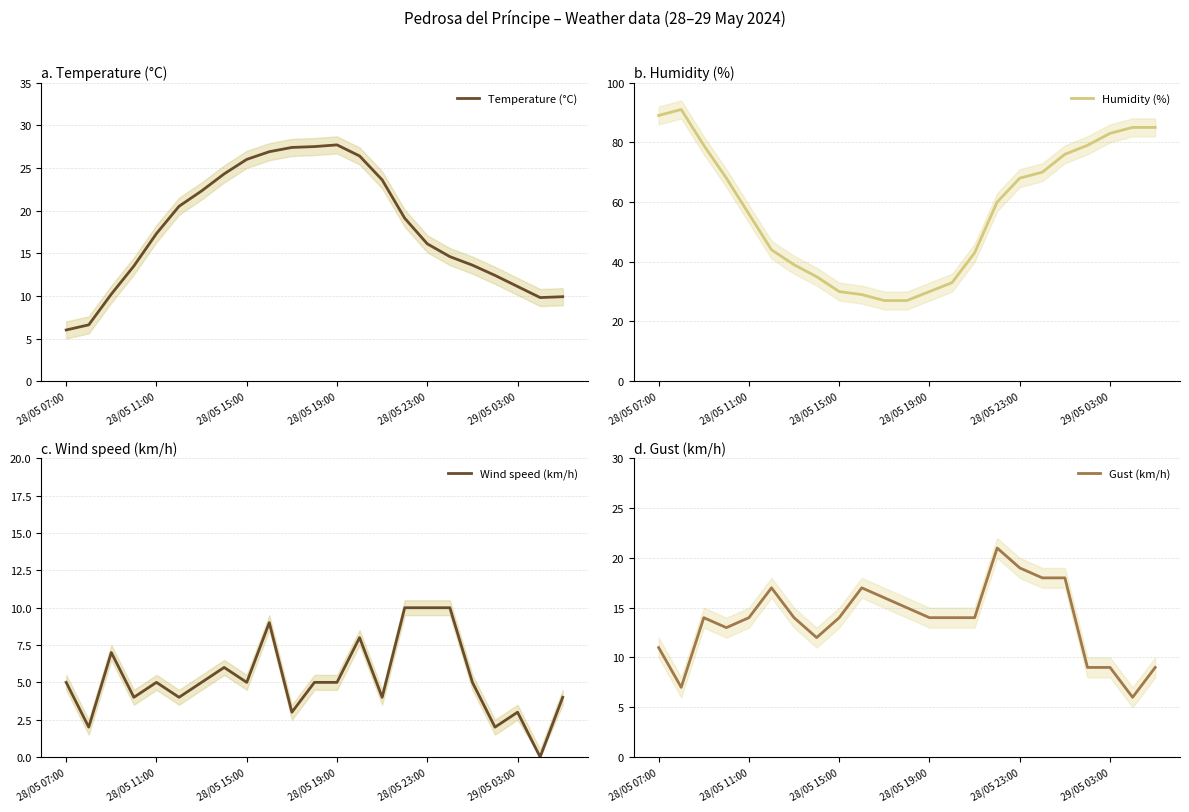

How many lines are shown in the chart?

4